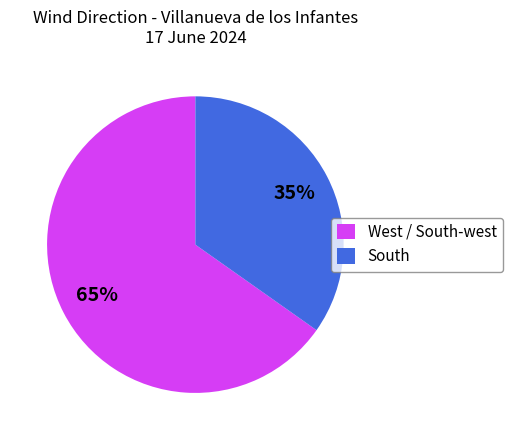

True or false: South accounts for 21% of the total.

False